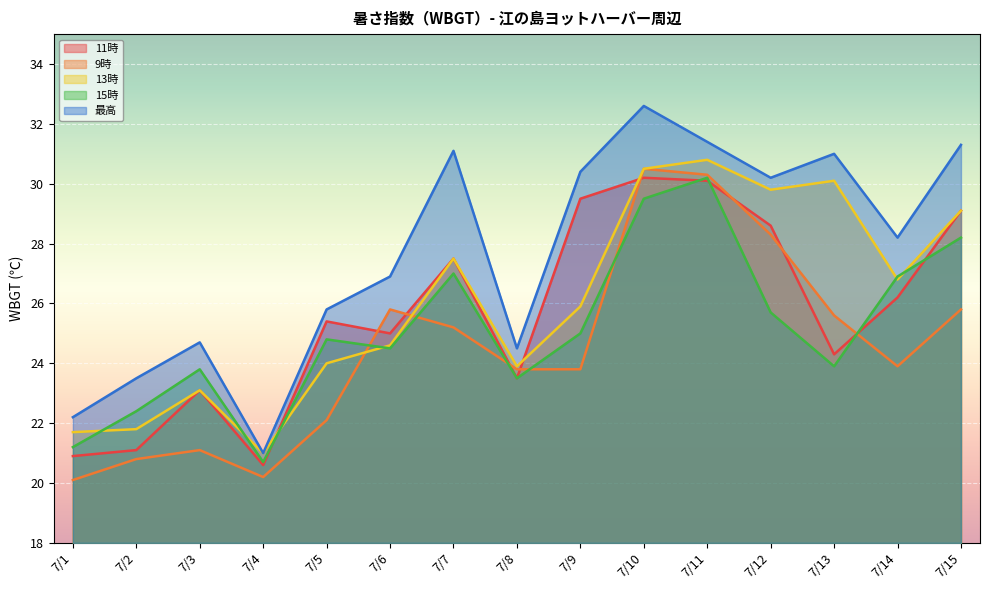

List the labels in order of 13時 value, largest first.

7/11, 7/10, 7/13, 7/12, 7/15, 7/7, 7/14, 7/9, 7/6, 7/5, 7/8, 7/3, 7/2, 7/1, 7/4